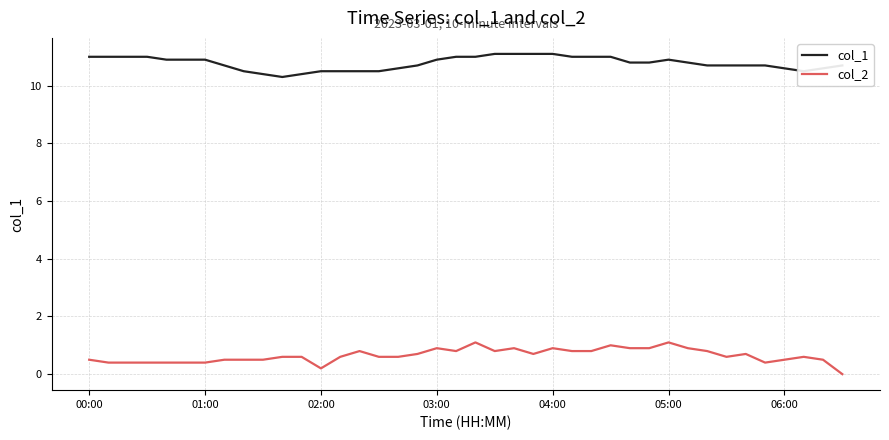

What is the highest value of the col_2 series?

1.1